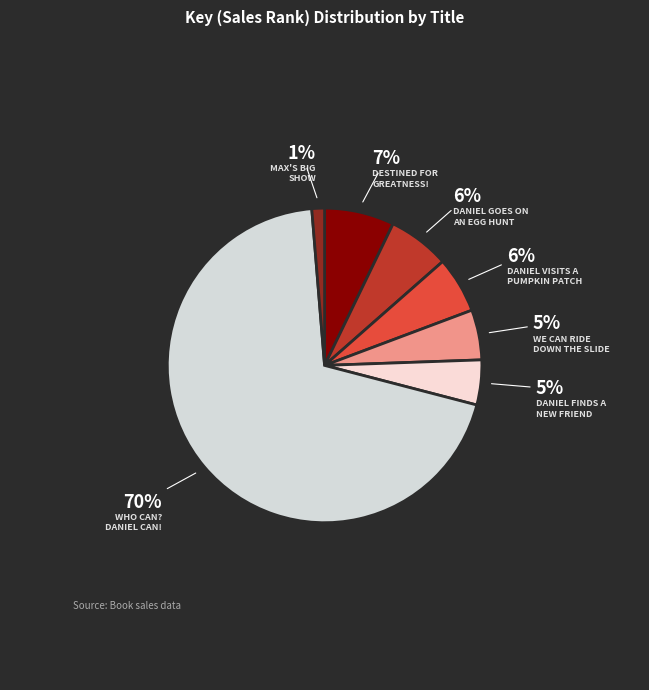

To the nearest percent, what percentage of the pie is DANIEL GOES ON AN EGG HUNT?

6%